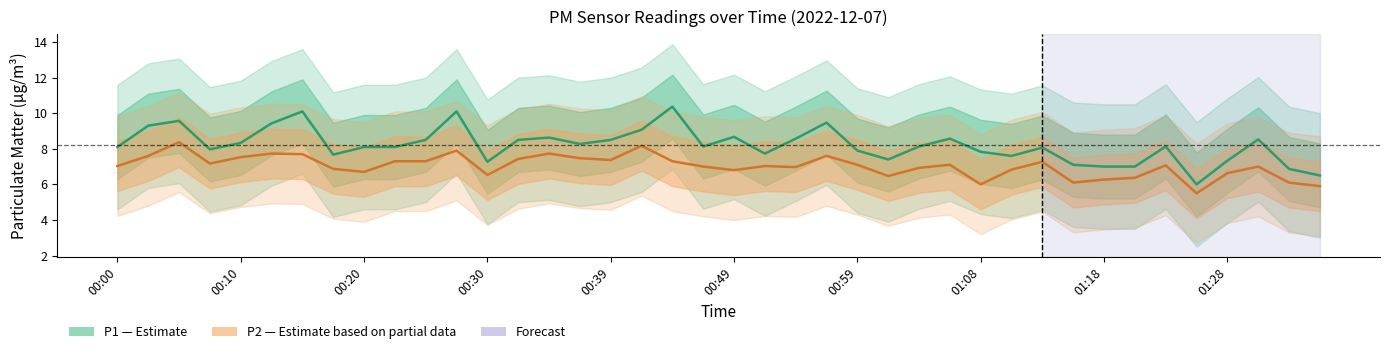

Is it true that P1 (PM10) equals 9.1 at 17?

True